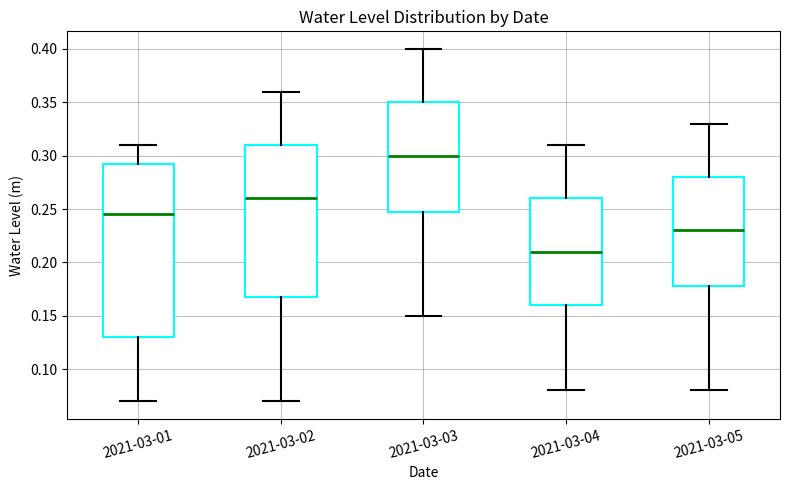

Which box is the tallest, from its lower edge to its upper edge?

2021-03-01